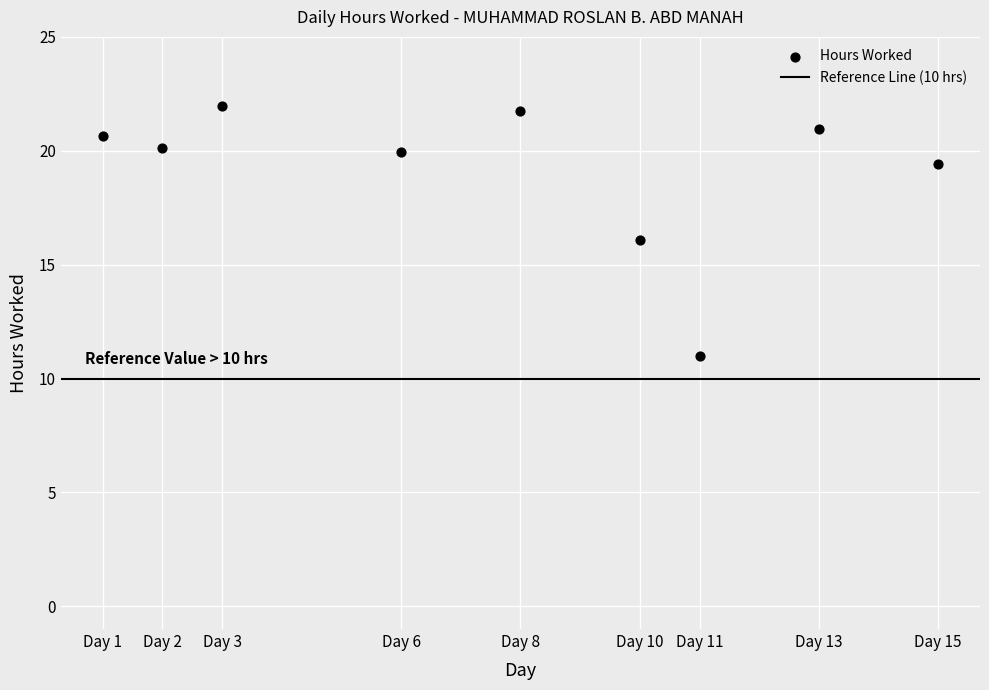

What is the range of X values (max minus min)?

14.0